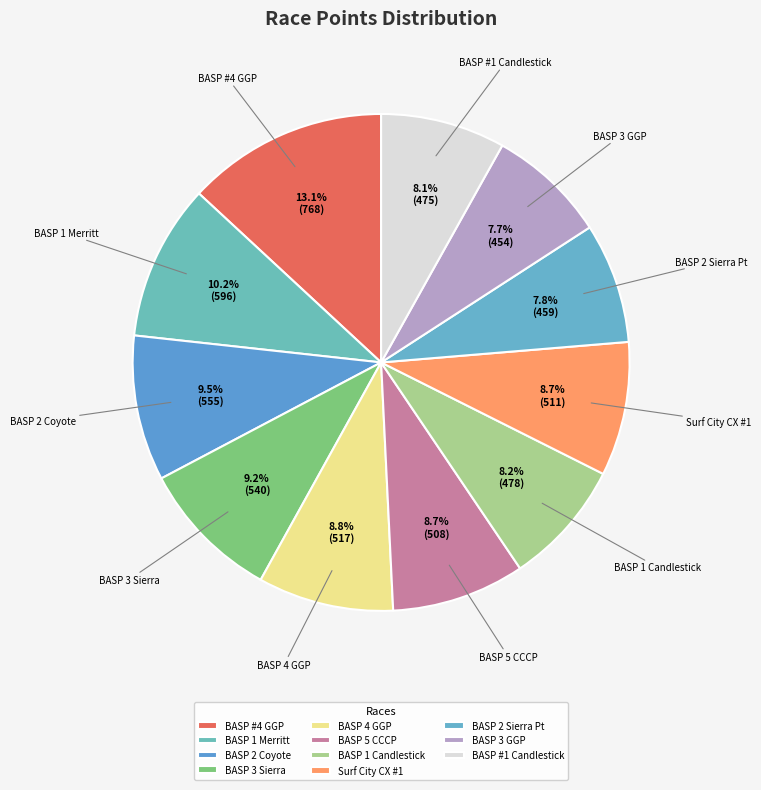

What portion of the pie excludes BASP #1 Candlestick?

91.9%